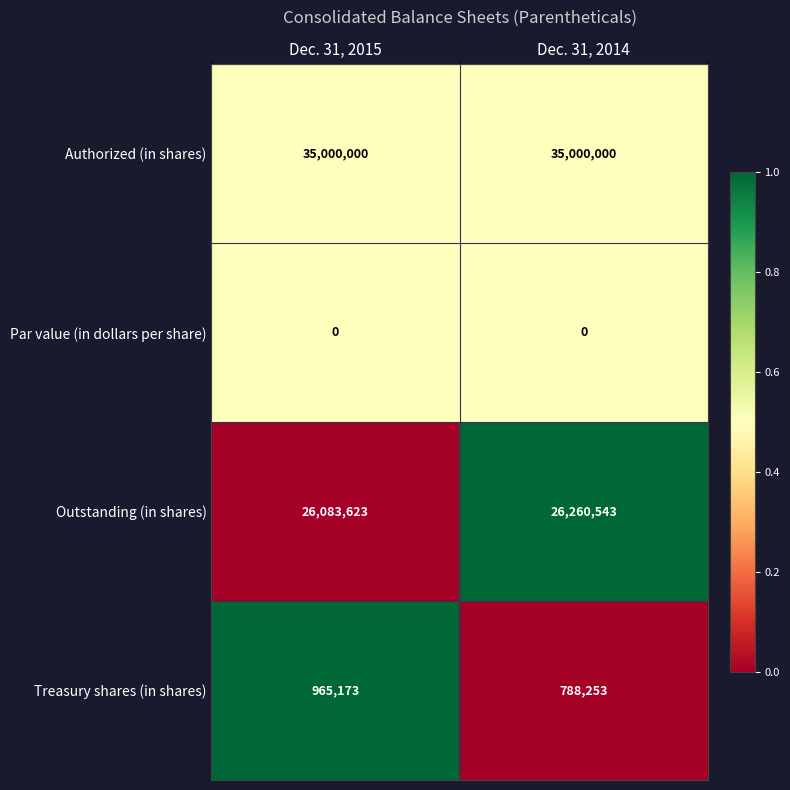

Reading right to left, extract all data points from this chart.

Authorized (in shares): Dec. 31, 2014=35000000	Dec. 31, 2015=35000000
Par value (in dollars per share): Dec. 31, 2014=0	Dec. 31, 2015=0
Outstanding (in shares): Dec. 31, 2014=26260543	Dec. 31, 2015=26083623
Treasury shares (in shares): Dec. 31, 2014=788253	Dec. 31, 2015=965173